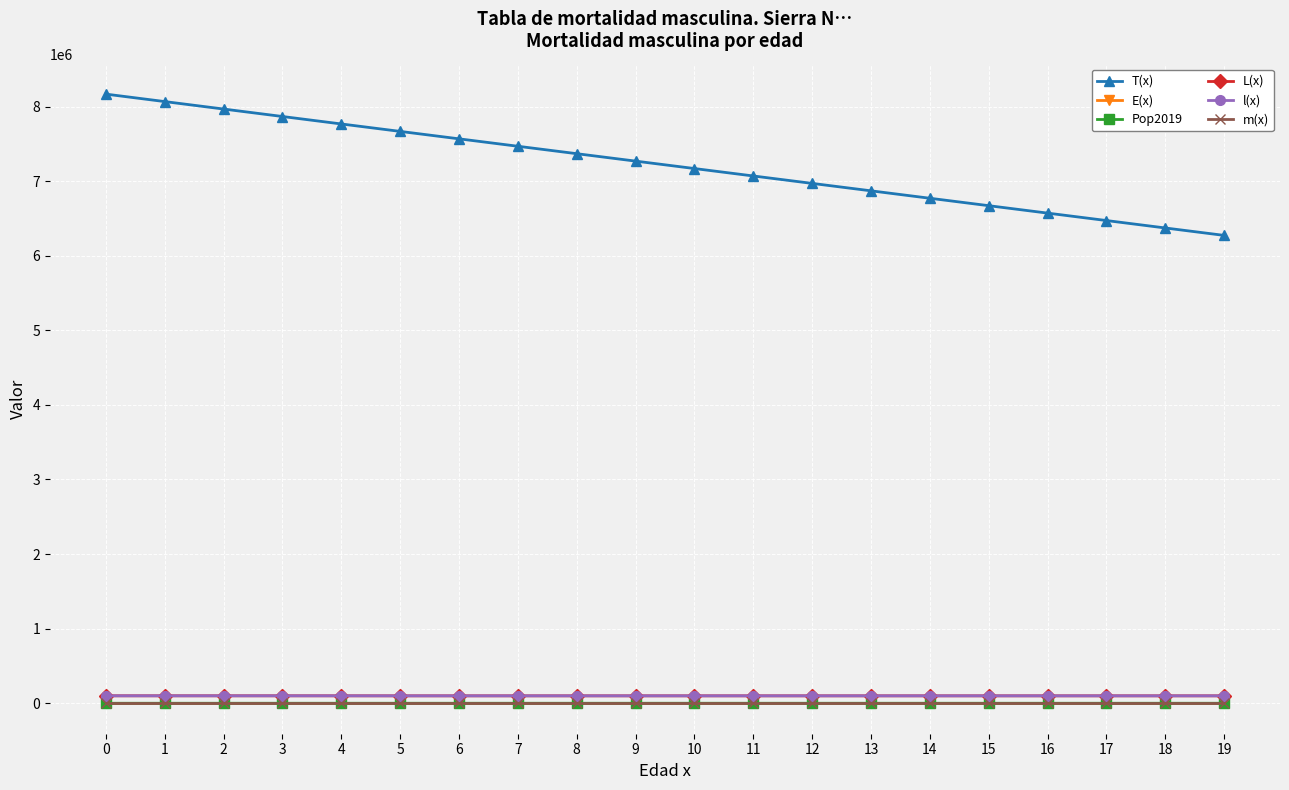

Which series changed the most between 1 and 10?

T(x)